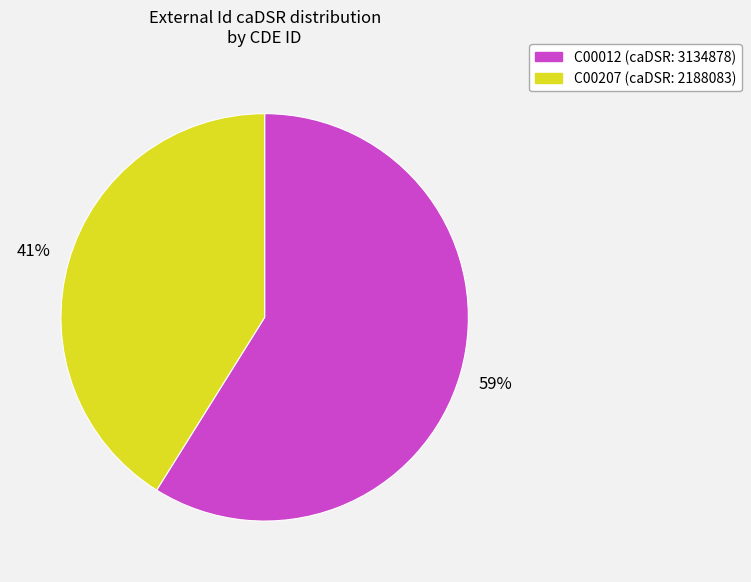

How many slices are in this pie chart?

2